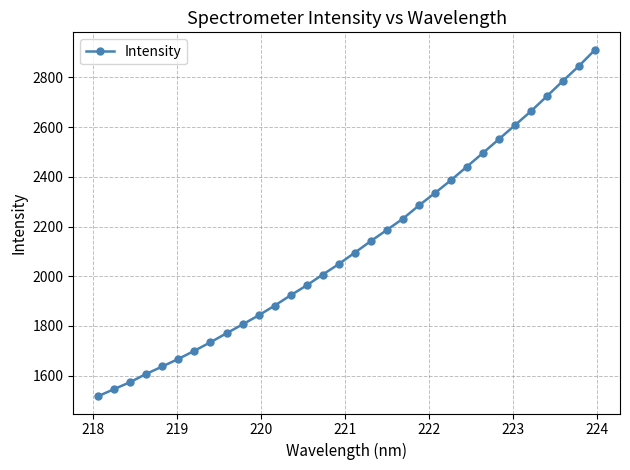

Does the chart display data point markers on the line(s)?

Yes